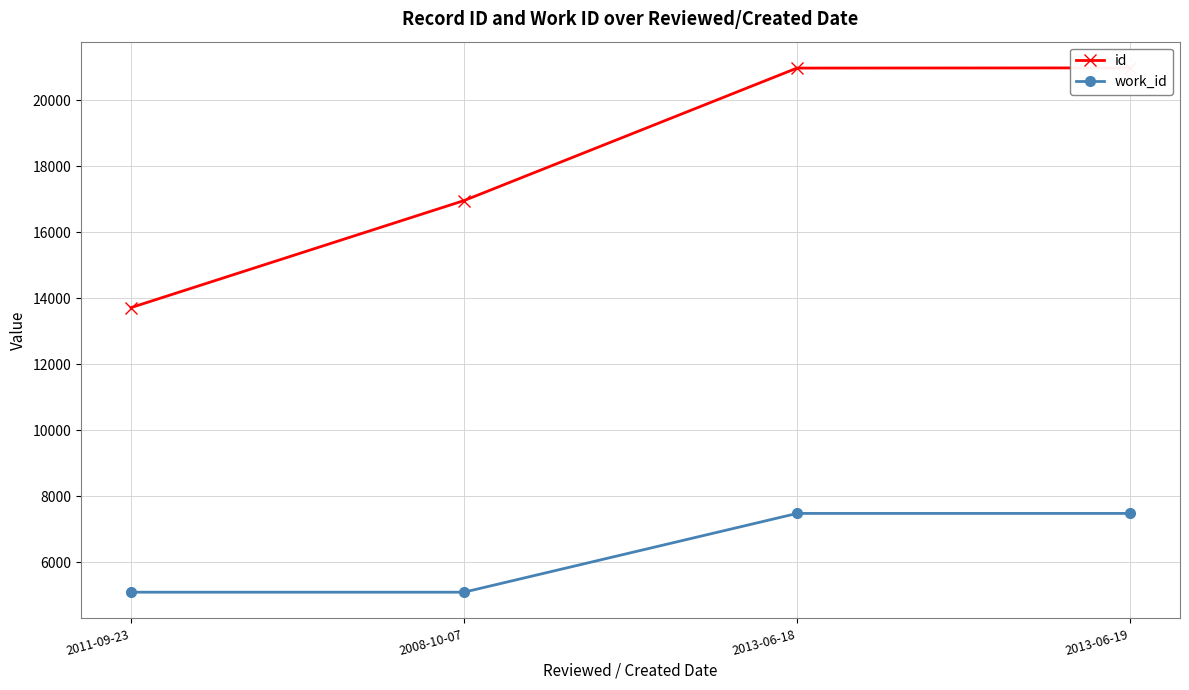

Which category has the highest value in the work_id series?

2013-06-18